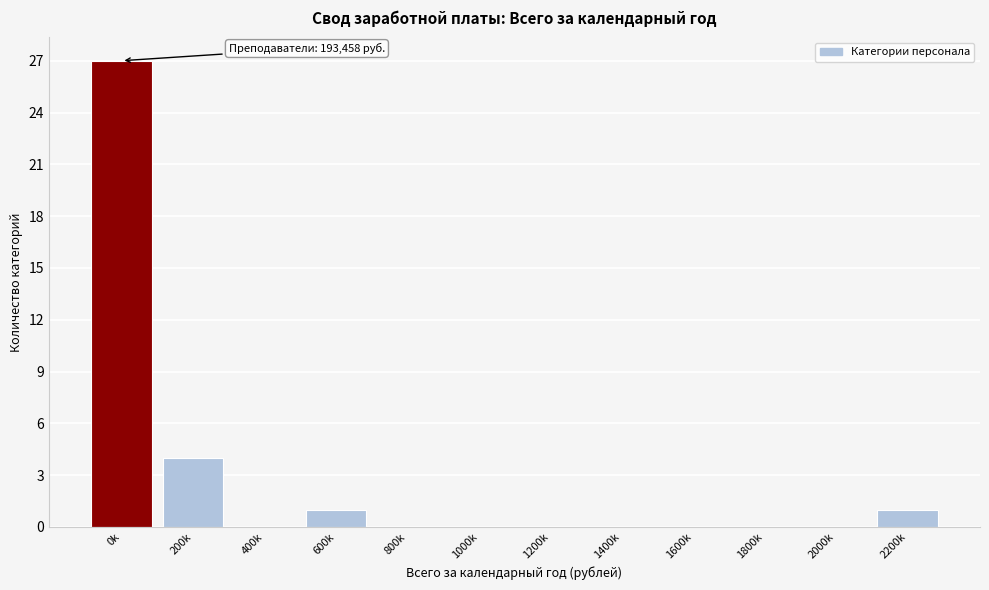

Reading left to right, transcribe all the data shown in this chart.

0k=27	200k=4	400k=0	600k=1	800k=0	1000k=0	1200k=0	1400k=0	1600k=0	1800k=0	2000k=0	2200k=1